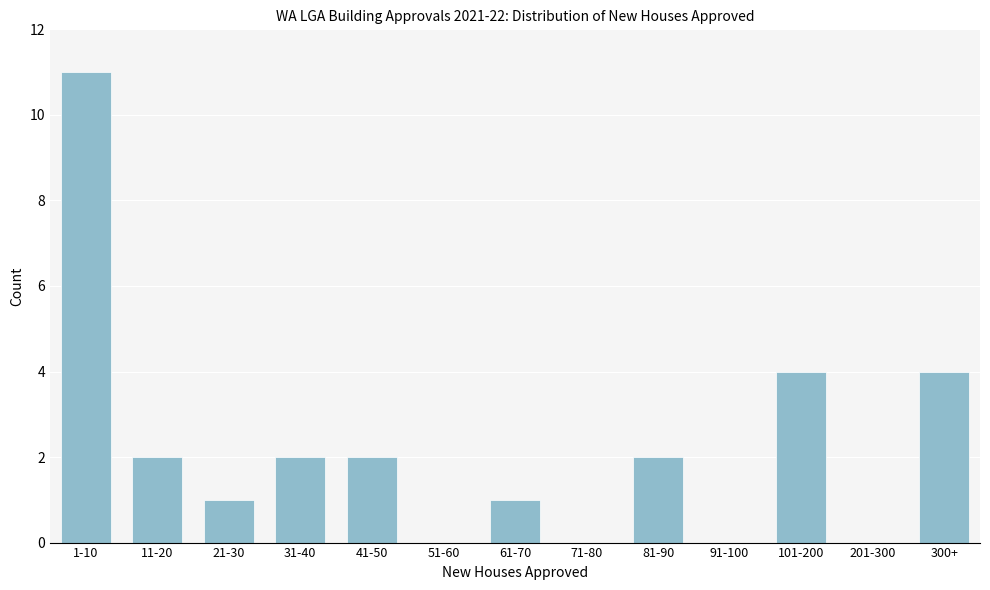

Reading left to right, what are all the values shown in this chart?

1-10=11	11-20=2	21-30=1	31-40=2	41-50=2	51-60=0	61-70=1	71-80=0	81-90=2	91-100=0	101-200=4	201-300=0	300+=4